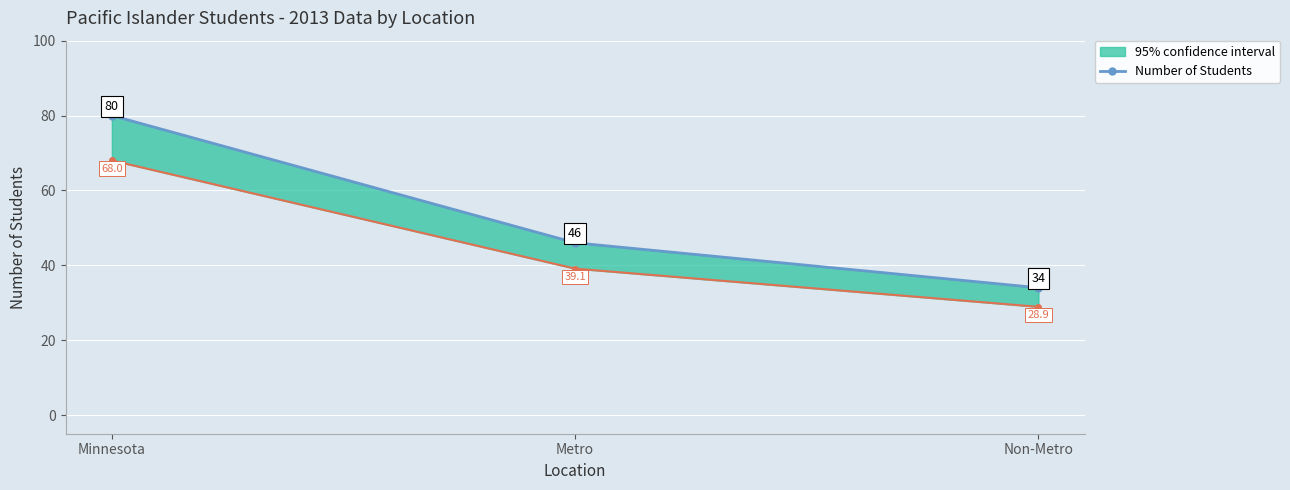

Reading left to right, transcribe all the data shown in this chart.

Minnesota=80	Metro=46	Non-Metro=34